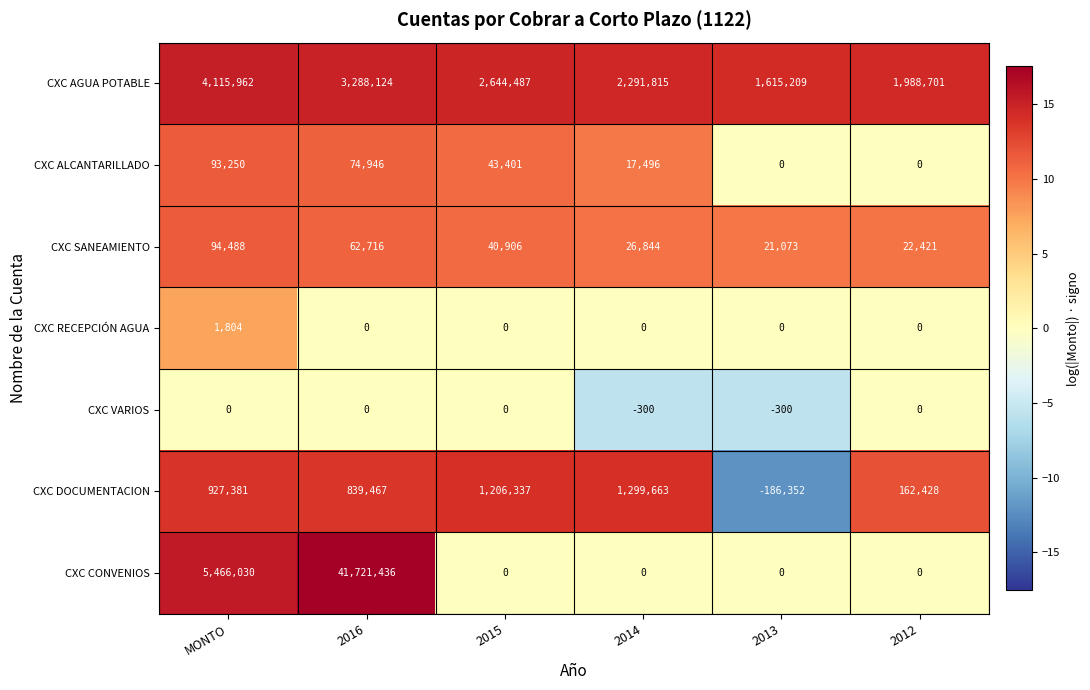

What is the maximum value for CXC RECEPCIÓN AGUA?

1804